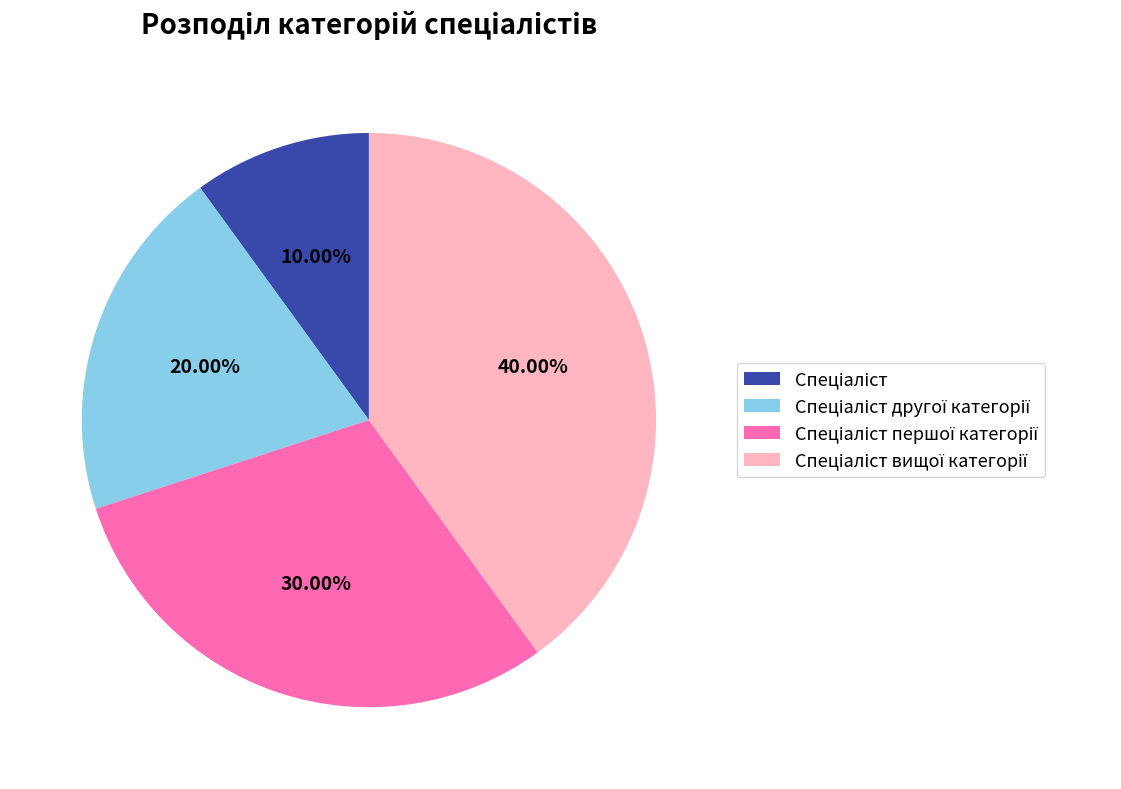

Is there any slice that represents more than half of the pie?

No